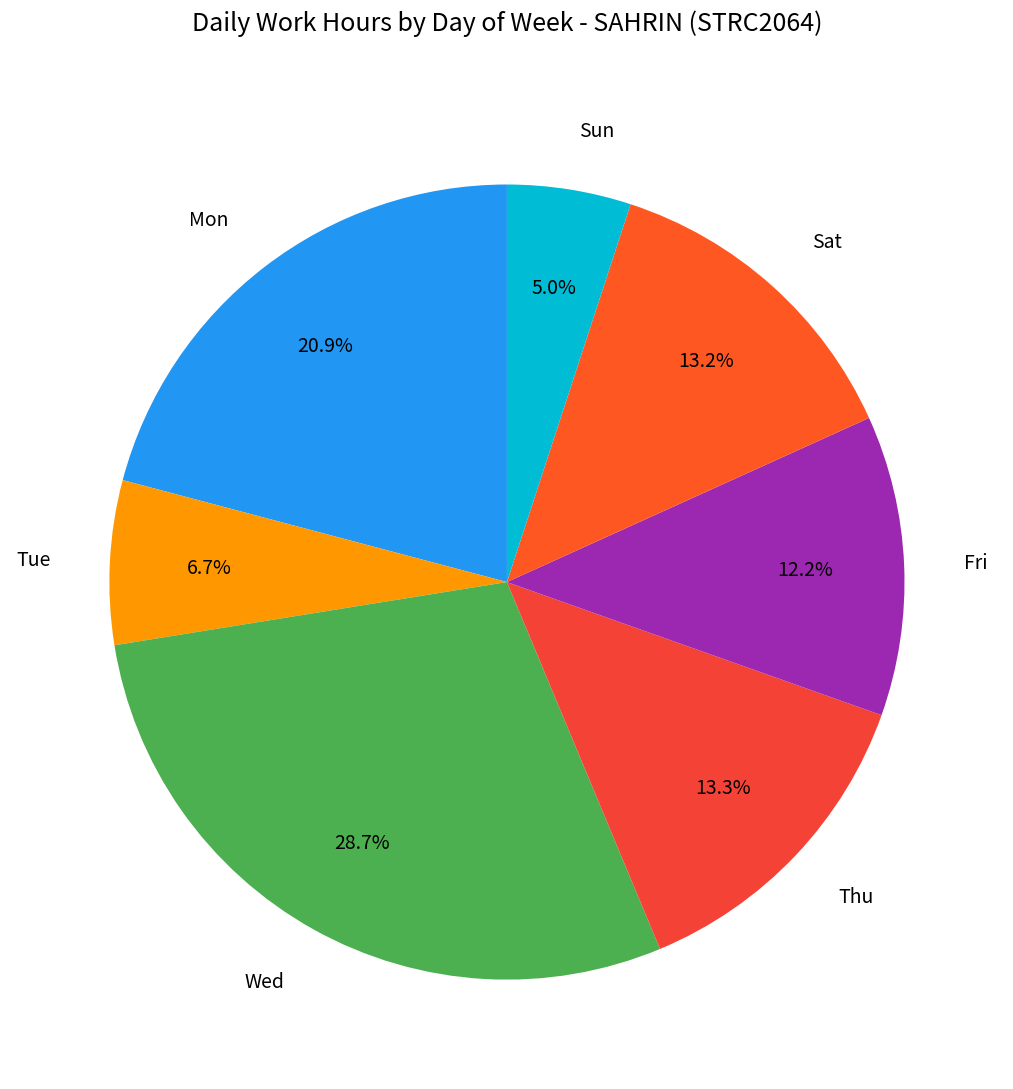

Does any single category account for the majority?

No